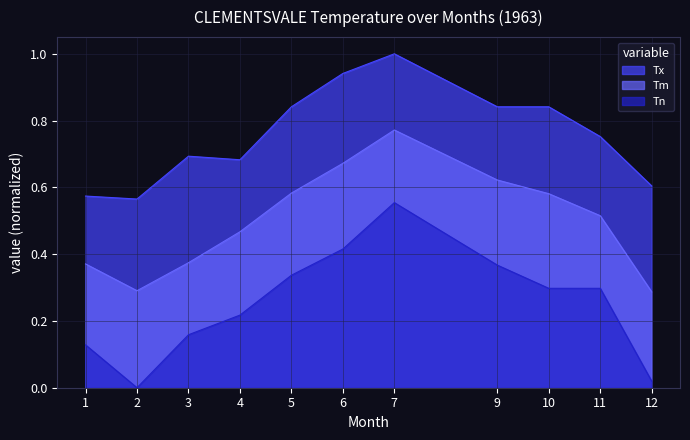

What is the maximum value shown in the chart?

1.0